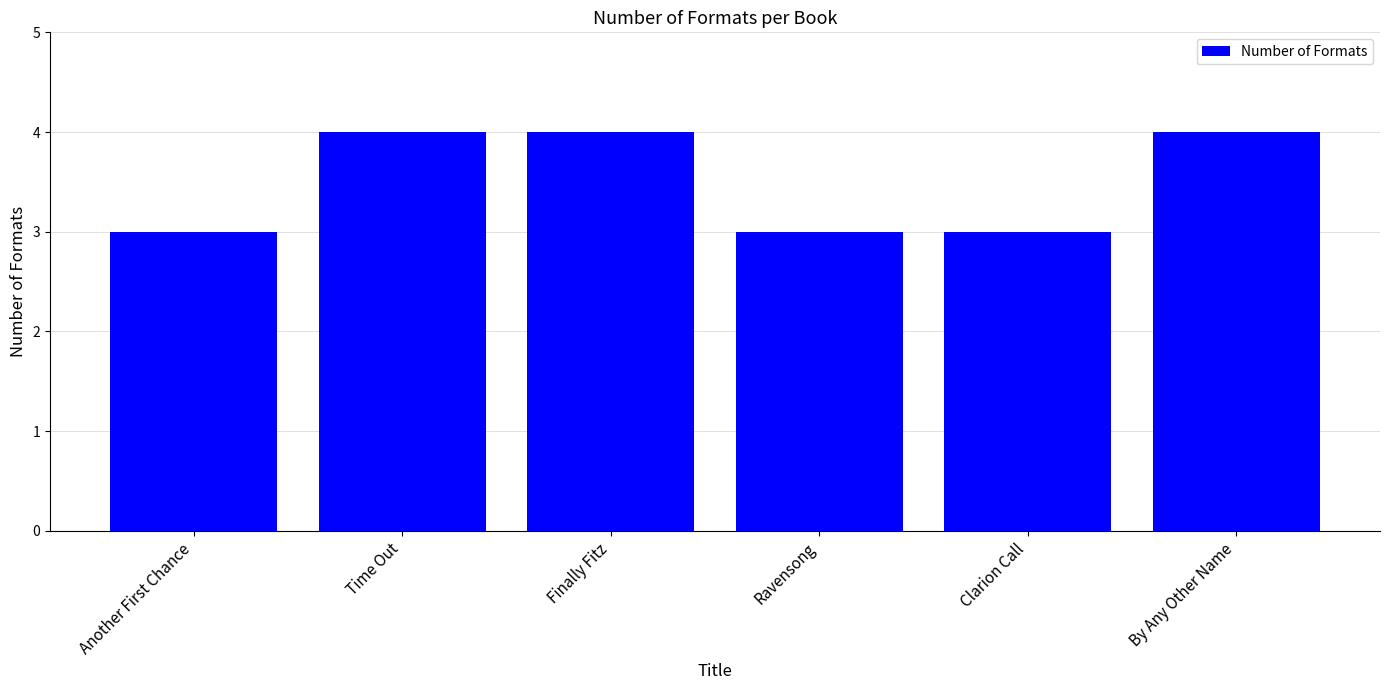

Read the value at Another First Chance.

3